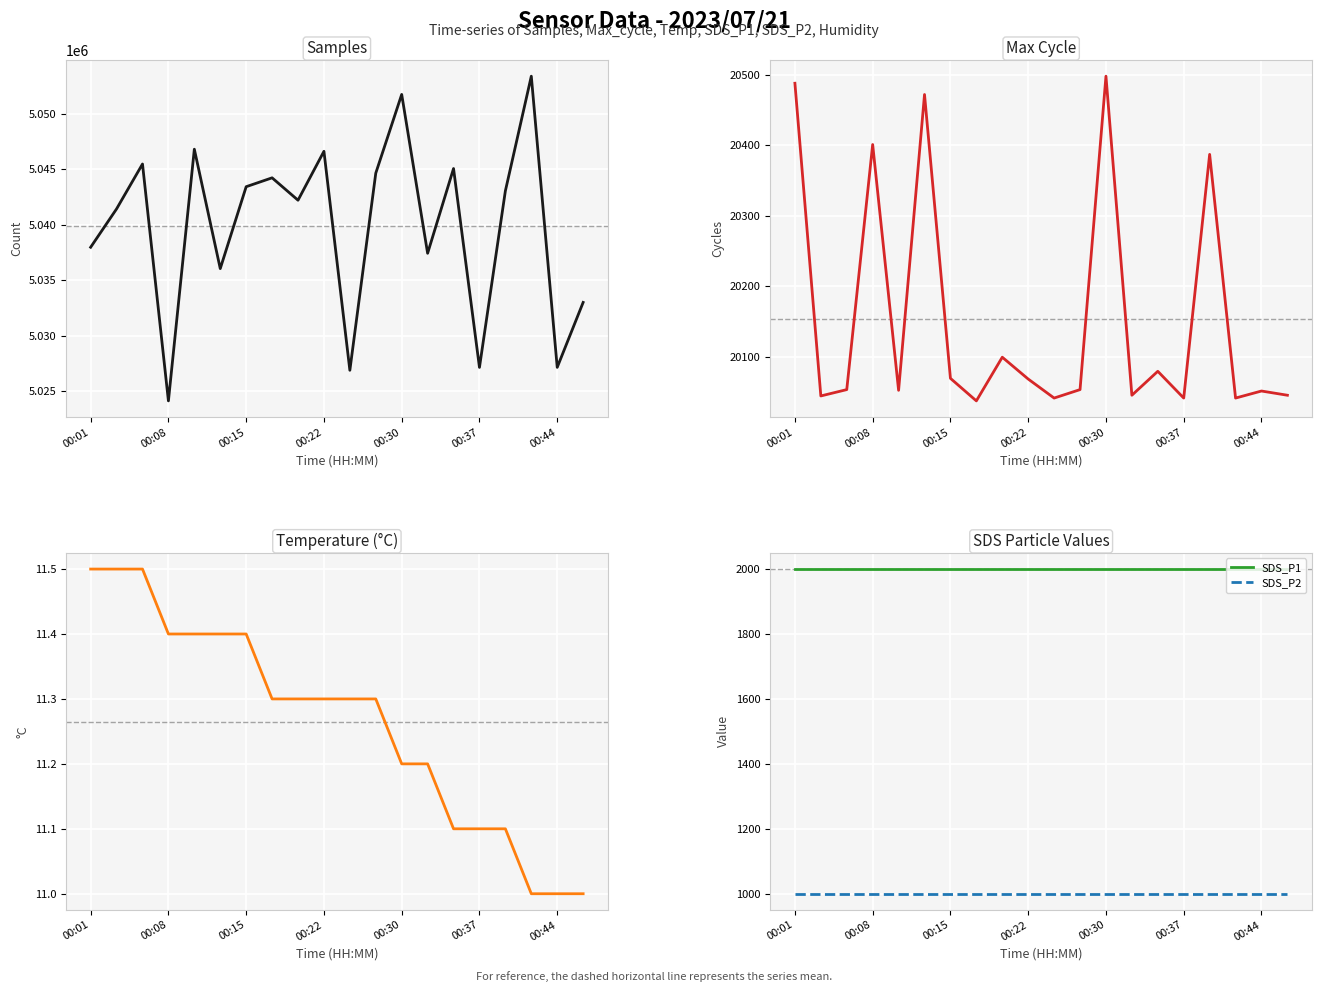

Which series has the largest range (max minus min)?

Samples